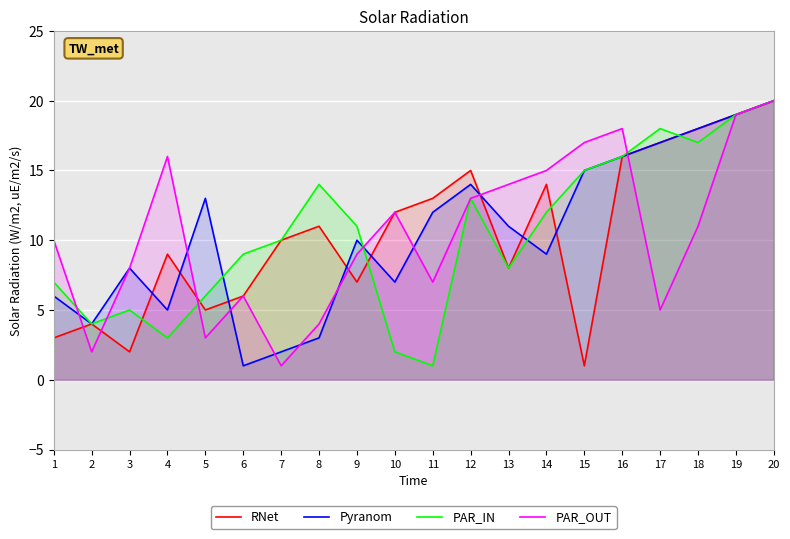

What is the difference between the highest and lowest values at 17?

13